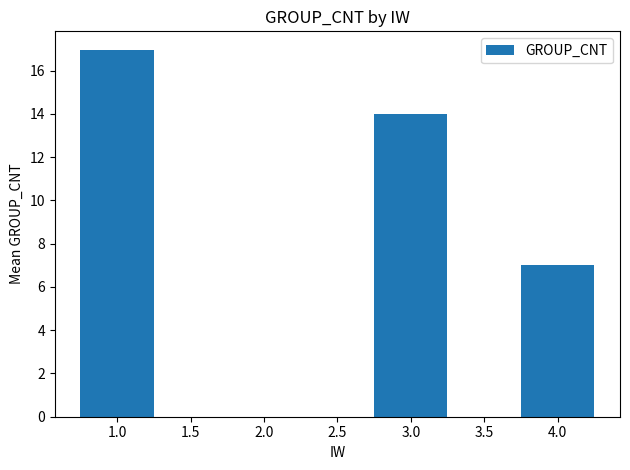

Reading left to right, extract all data points from this chart.

17.0	14.0	7.0